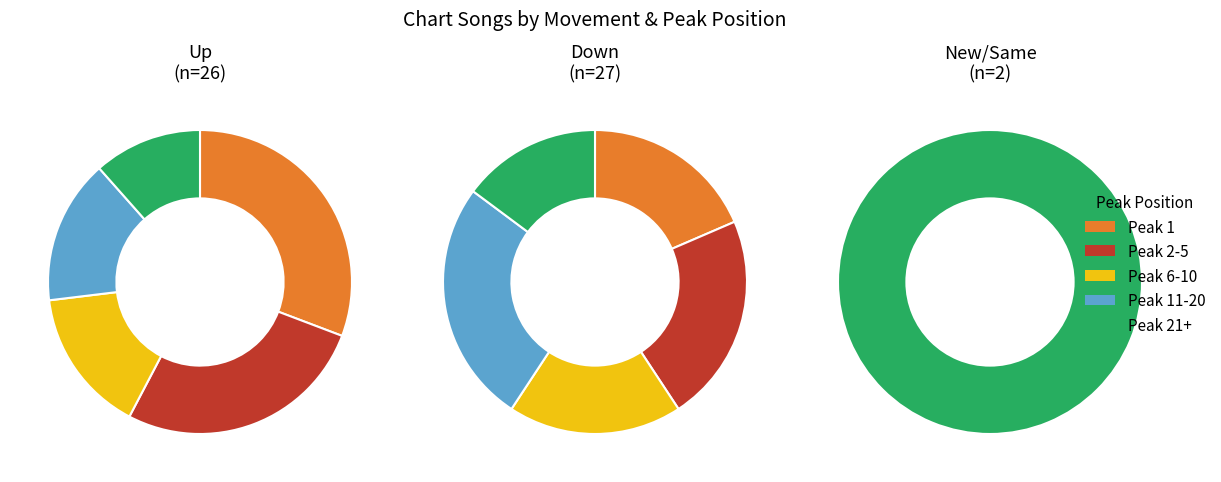

How much of the chart is everything except -?

96.4%